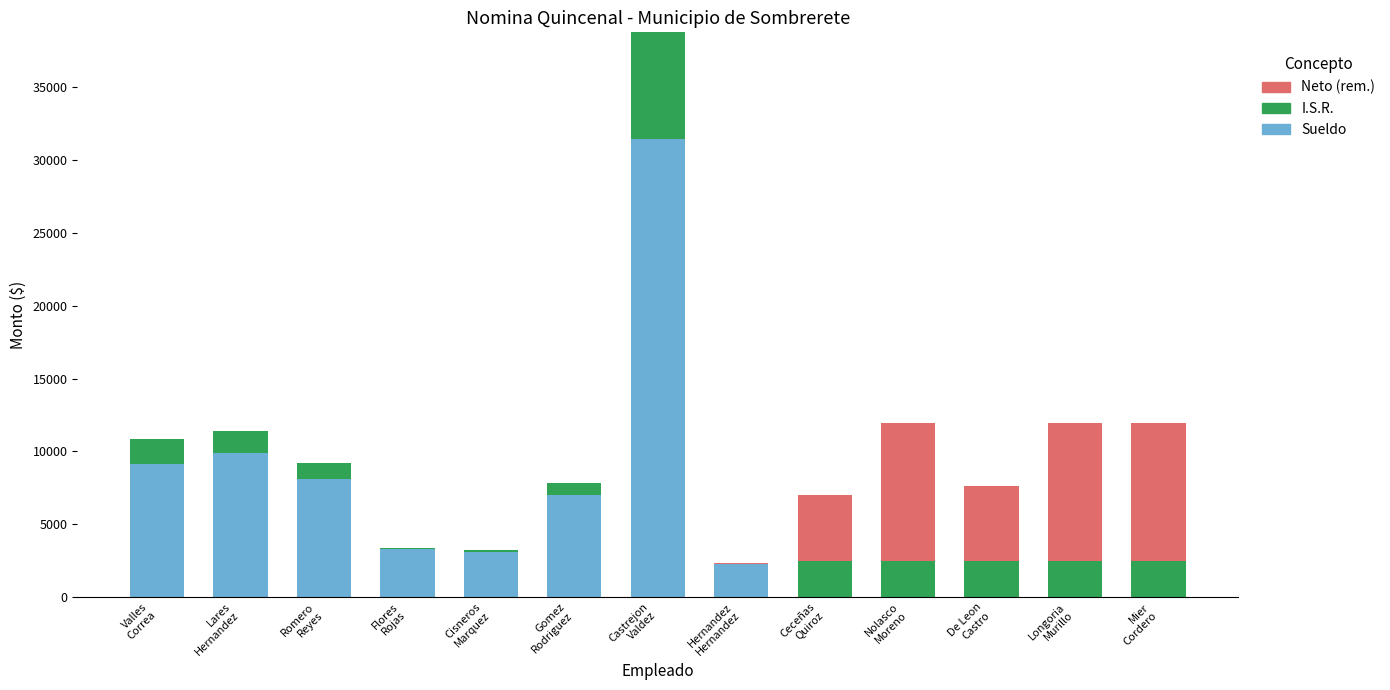

What is the average value of the Sueldo series?

5717.2